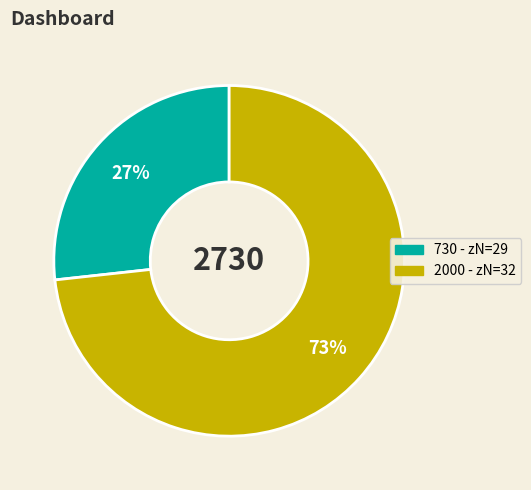

Is there a majority slice in this chart?

Yes